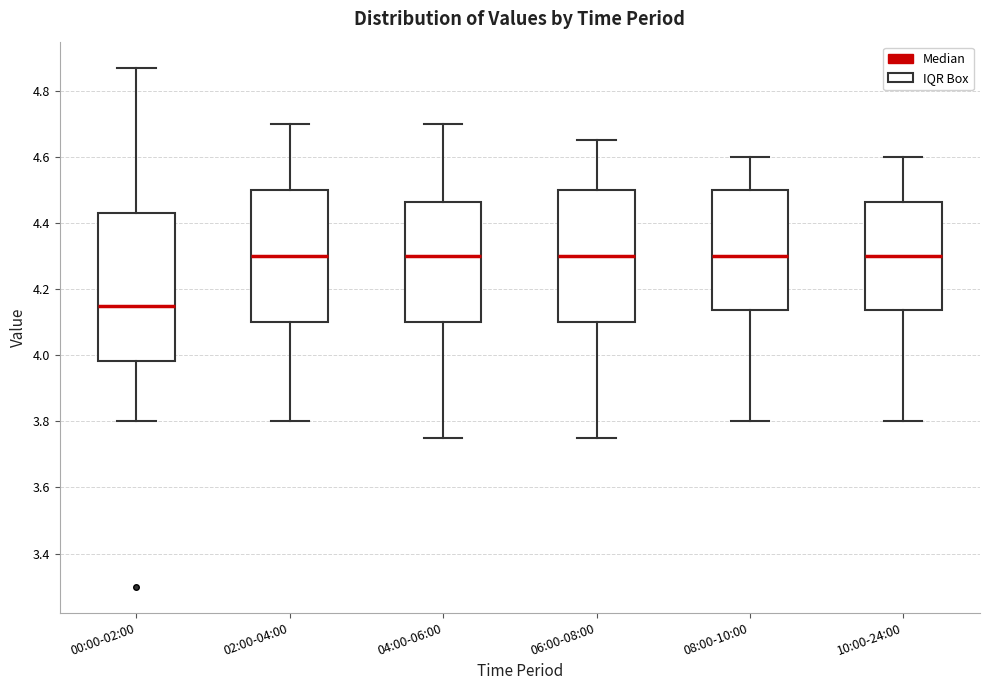

Reading left to right, transcribe this box plot: for each box, give where its median line is, the range the box spans, and where its two whiskers end, as read against the y-axis. The values are not printed on the chart, so give them approximately, as read against the axis.

00:00-02:00: median 4.16, box 3.98 to 4.44, whiskers 3.80 to 4.88
02:00-04:00: median 4.30, box 4.10 to 4.50, whiskers 3.80 to 4.70
04:00-06:00: median 4.30, box 4.10 to 4.46, whiskers 3.76 to 4.70
06:00-08:00: median 4.30, box 4.10 to 4.50, whiskers 3.76 to 4.66
08:00-10:00: median 4.30, box 4.14 to 4.50, whiskers 3.80 to 4.60
10:00-24:00: median 4.30, box 4.14 to 4.46, whiskers 3.80 to 4.60